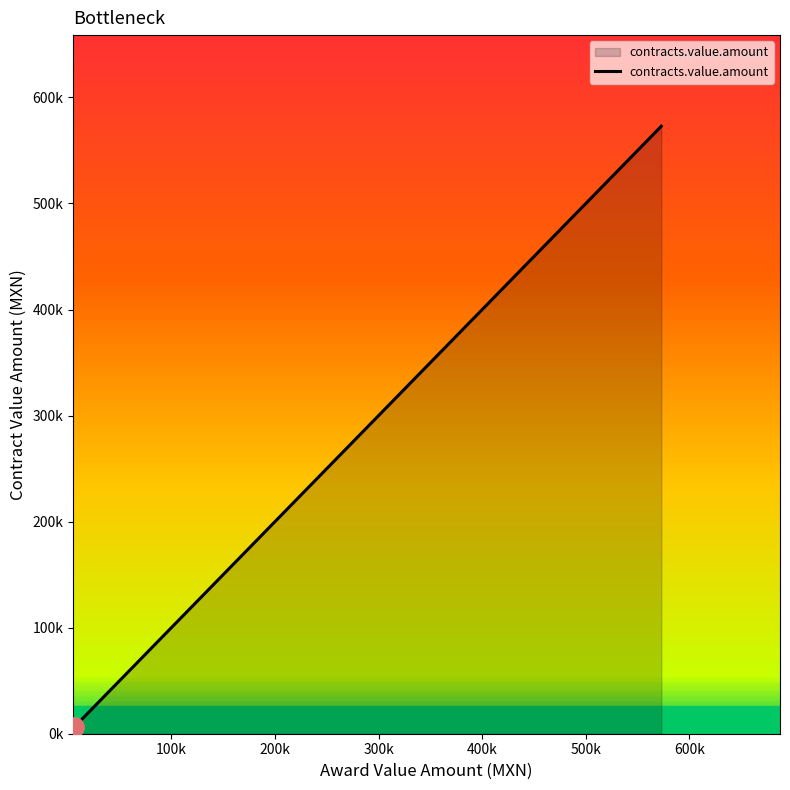

True or false: the data shows 6500.0 at 18.

True